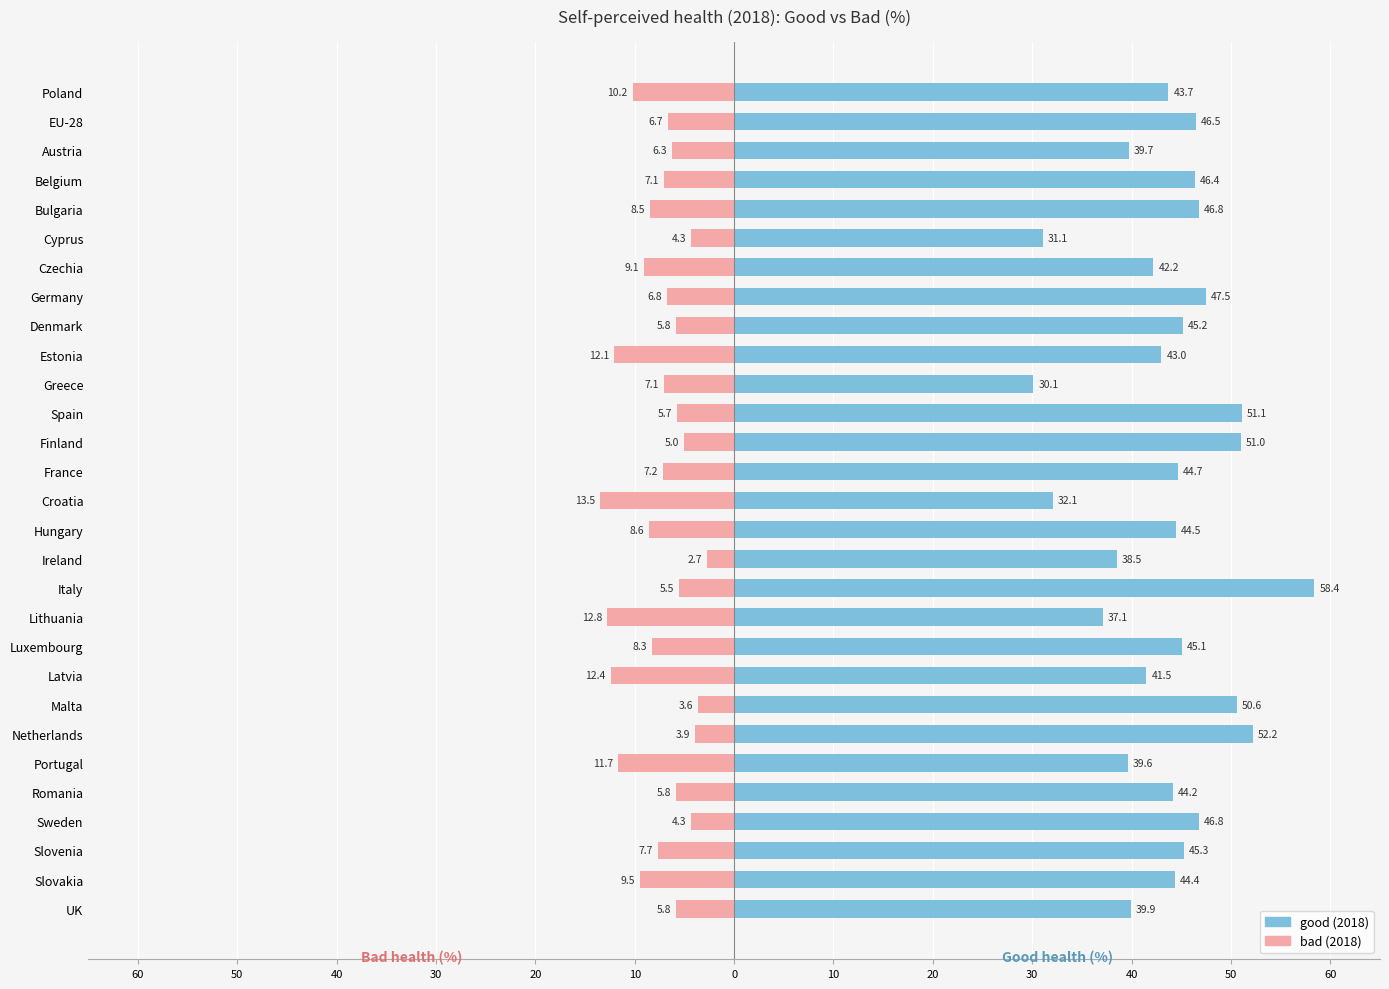

Which series changed the most between Portugal and Slovenia?

good